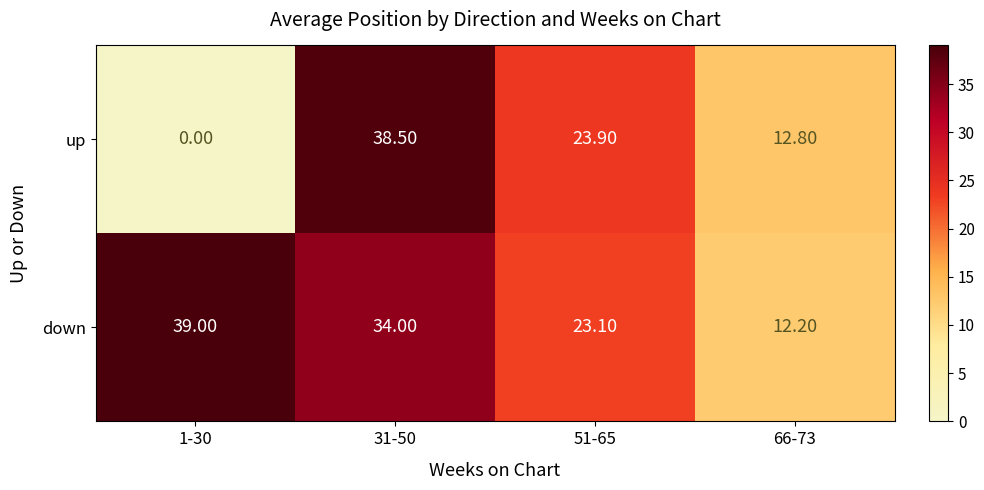

How many series are shown in this chart?

2